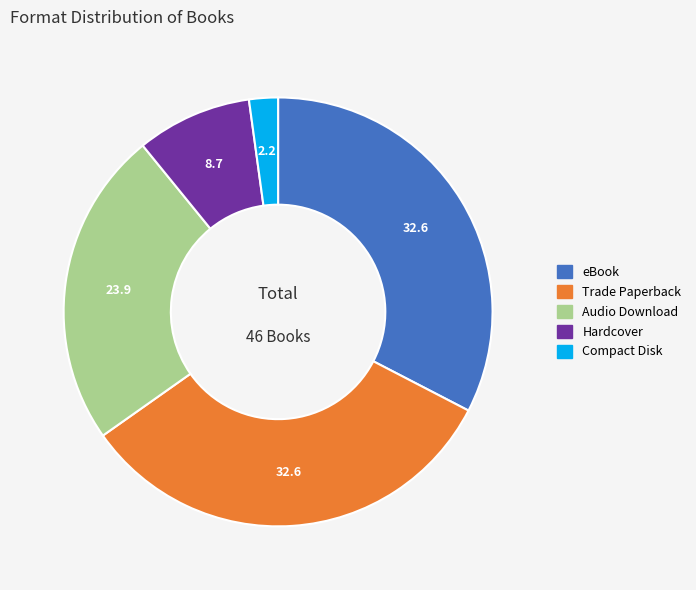

Is Compact Disk the majority of the pie?

No